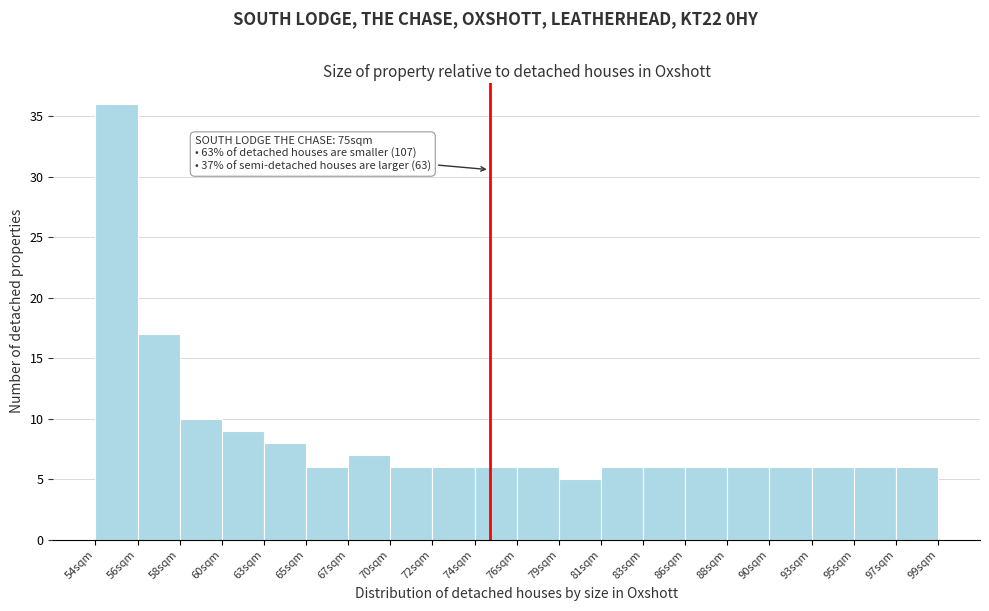

Which range on the x-axis has the tallest bar?

53.5 to 56.0